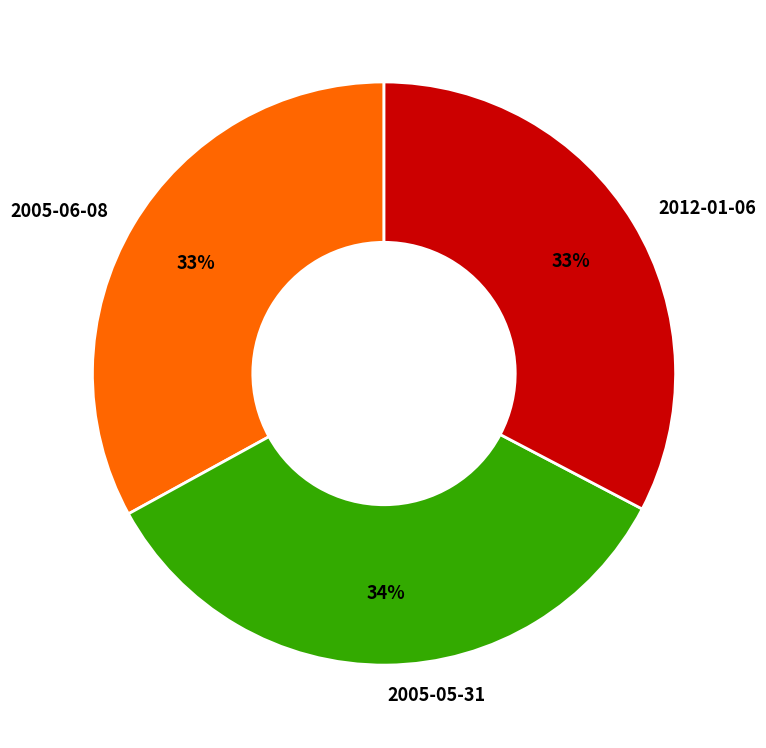

True or false: 2005-05-31 accounts for 44% of the total.

False